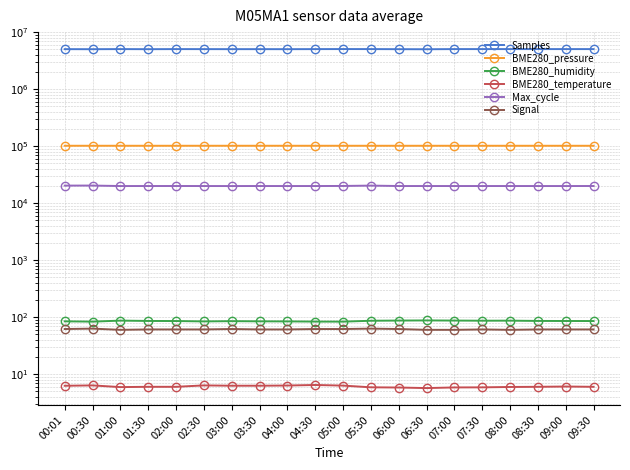

How many values in the BME280_humidity series exceed 85?

13